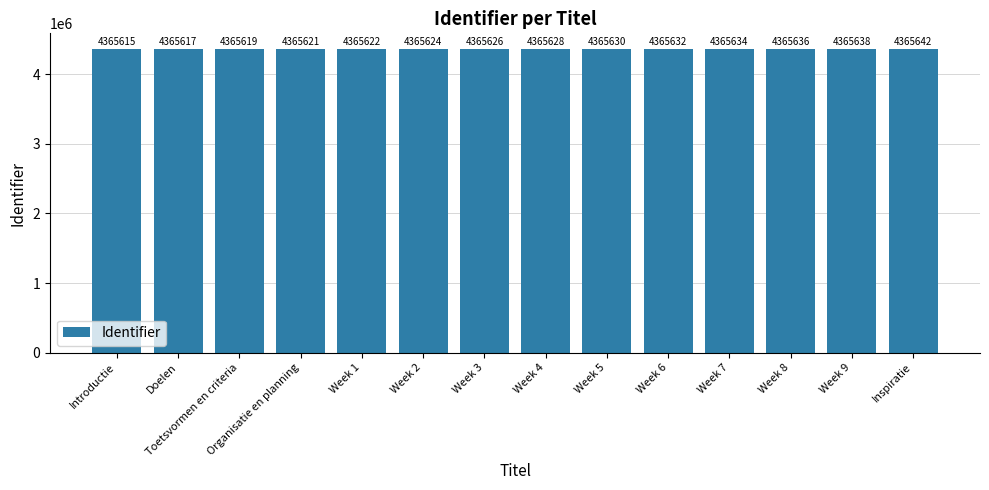

Which label corresponds to the largest value in the chart?

Inspiratie